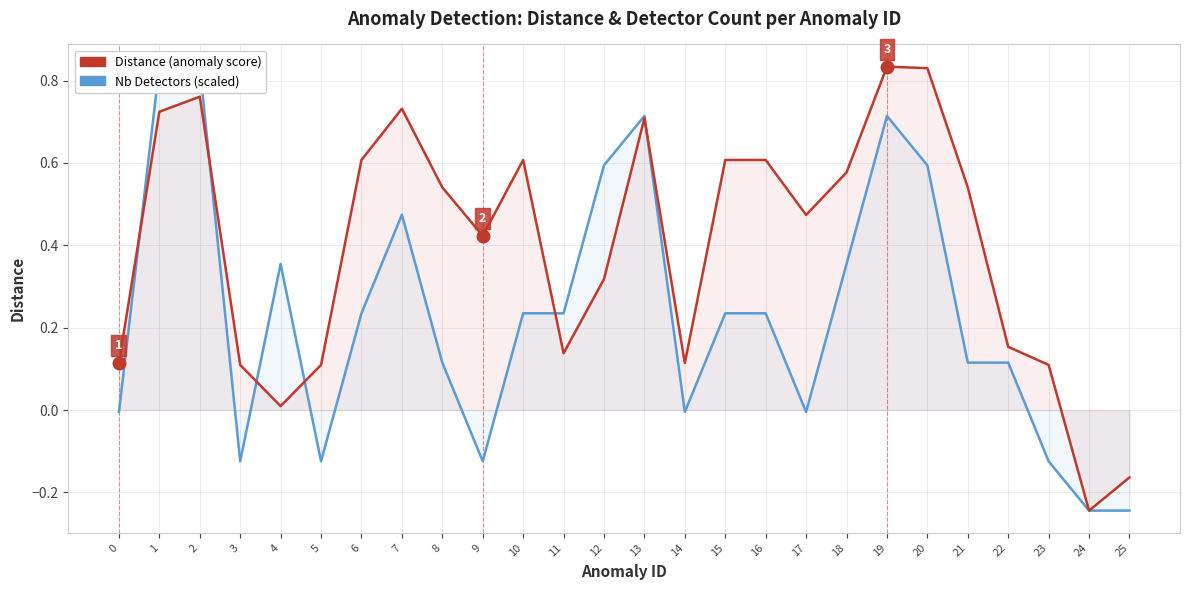

Which category has the lowest value in the Nb Detectors (scaled) series?

24